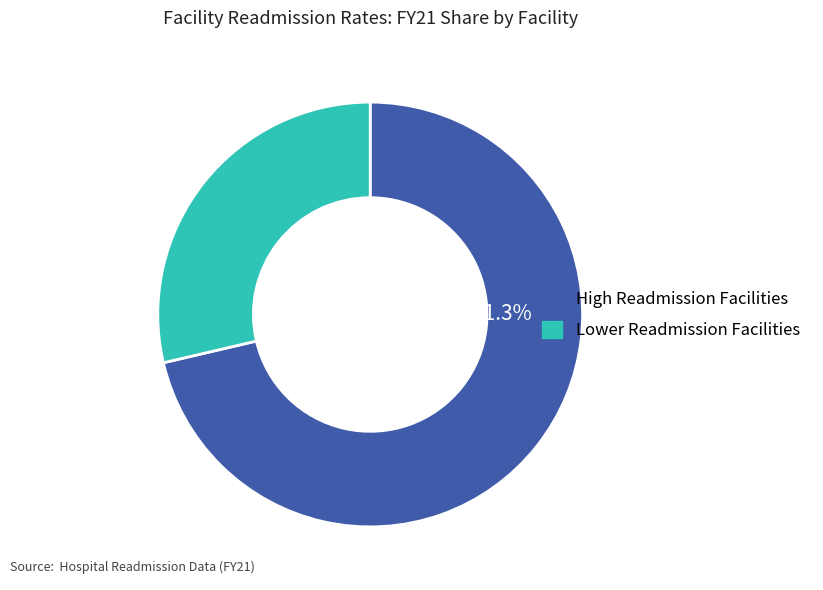

Is there any slice that represents more than half of the pie?

Yes